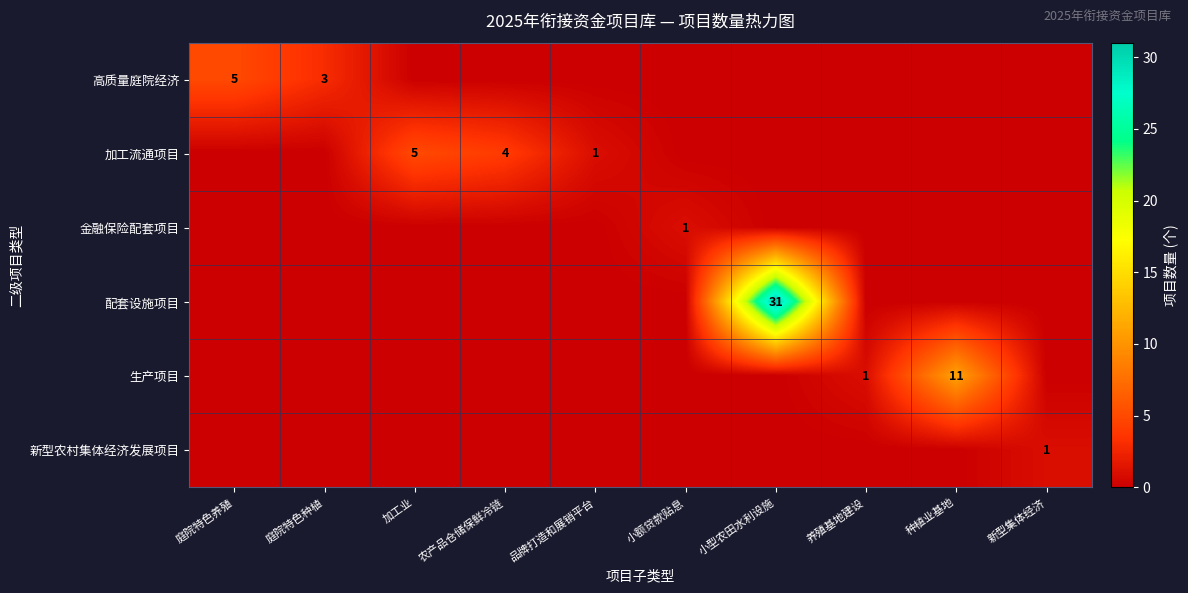

At 加工业, list the series in order from largest to smallest.

加工流通项目, 高质量庭院经济, 金融保险配套项目, 配套设施项目, 生产项目, 新型农村集体经济发展项目